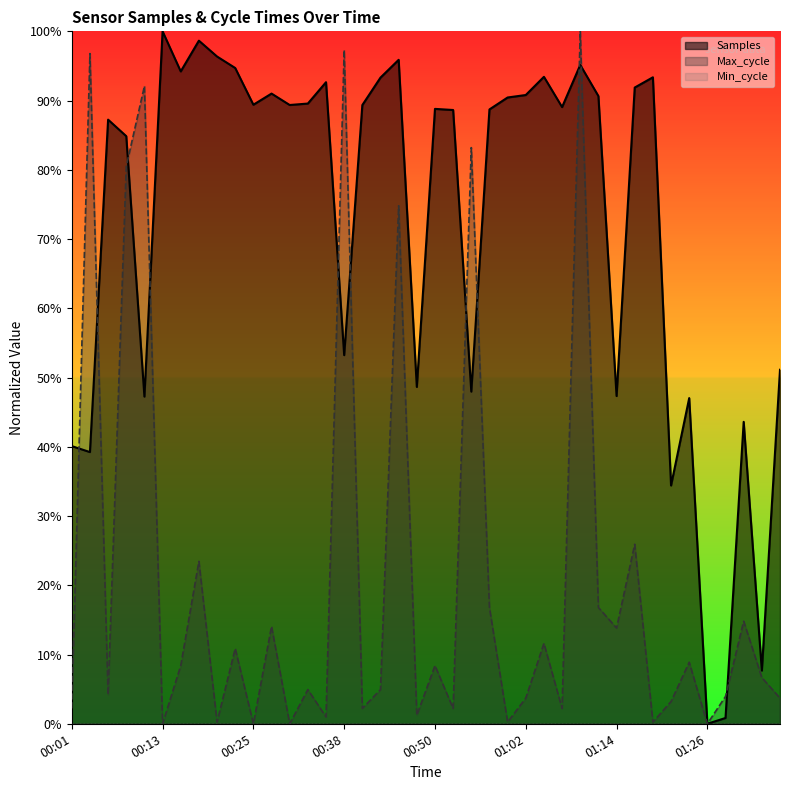

At which category does Max_cycle reach its first local valley?

00:06